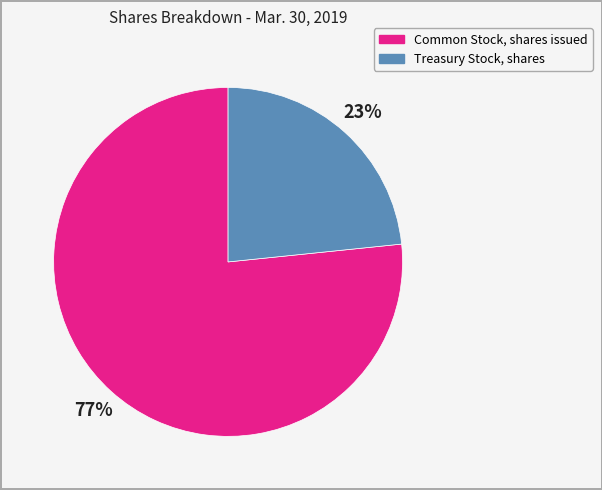

Which slice is the largest?

Common Stock, shares issued